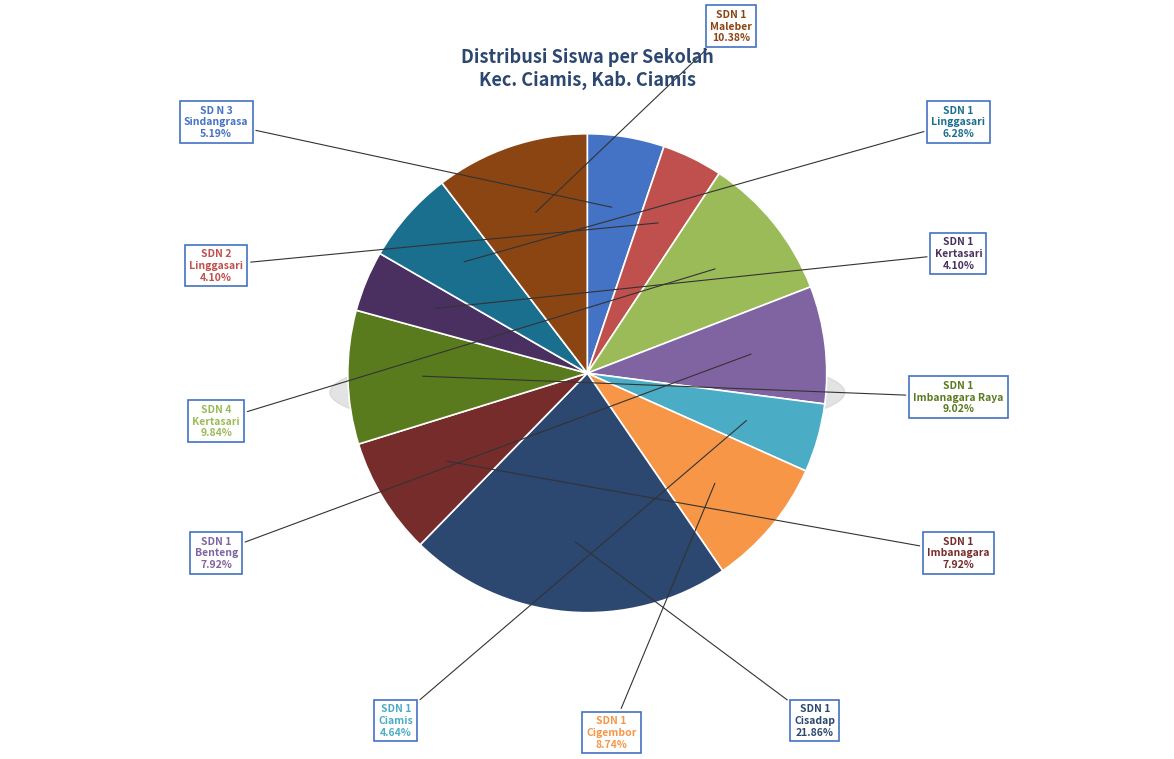

To the nearest percent, what is the combined percentage of SDN 1 CIAMIS and SDN 1 IMBANAGARA?

13%